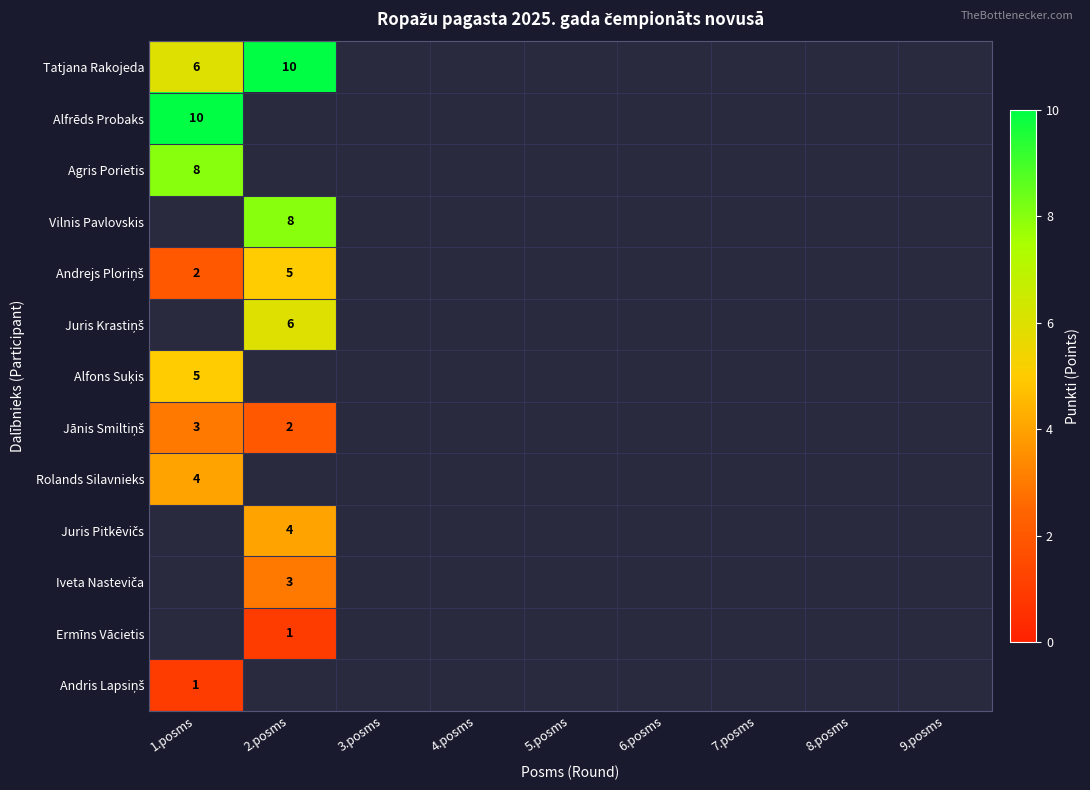

The Ermīns Vācietis series shows 1 at 2.posms. True or false?

True